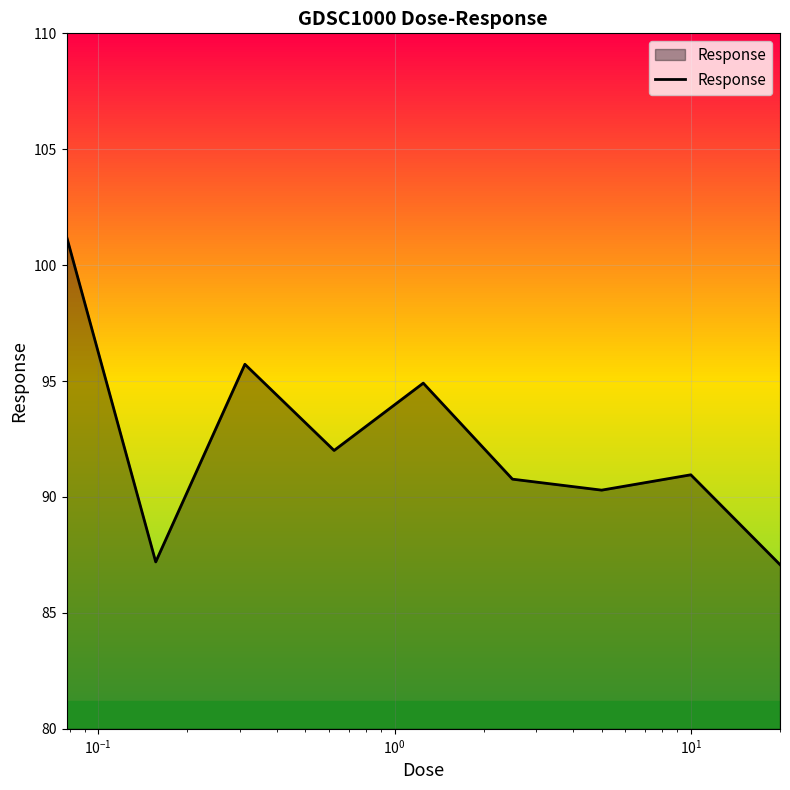

What is the maximum value shown in the chart?

101.2